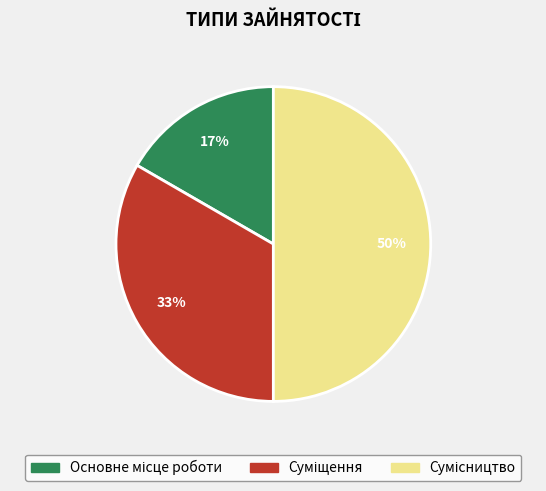

To the nearest percent, what is the average slice percentage?

33%